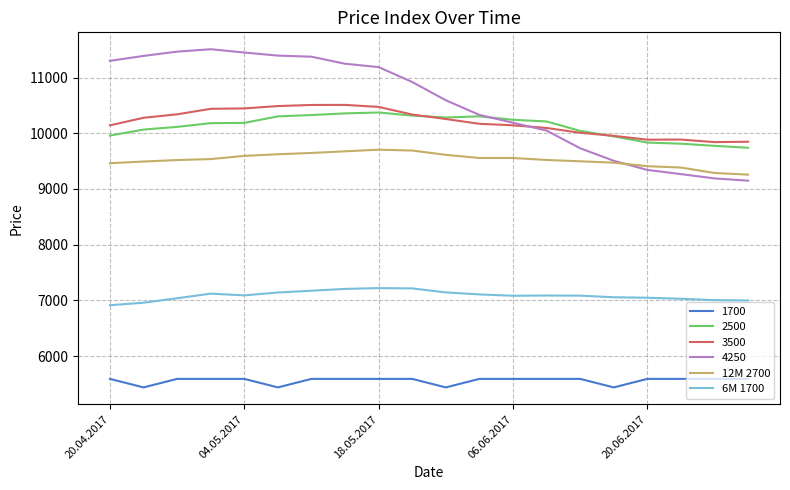

How many categories are shown in the chart?

20